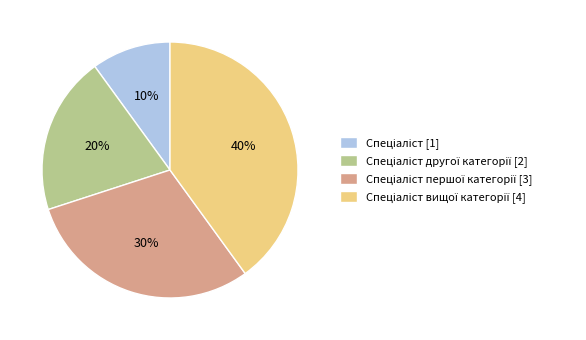

To the nearest percent, what is the difference between the largest and smallest slice percentages?

30%